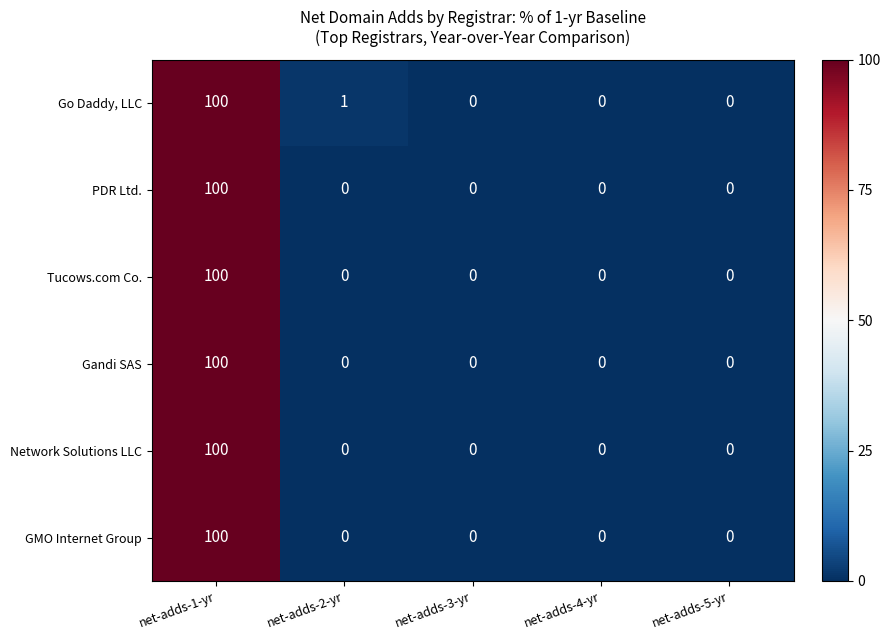

What is the average value of the Go Daddy, LLC series?

20